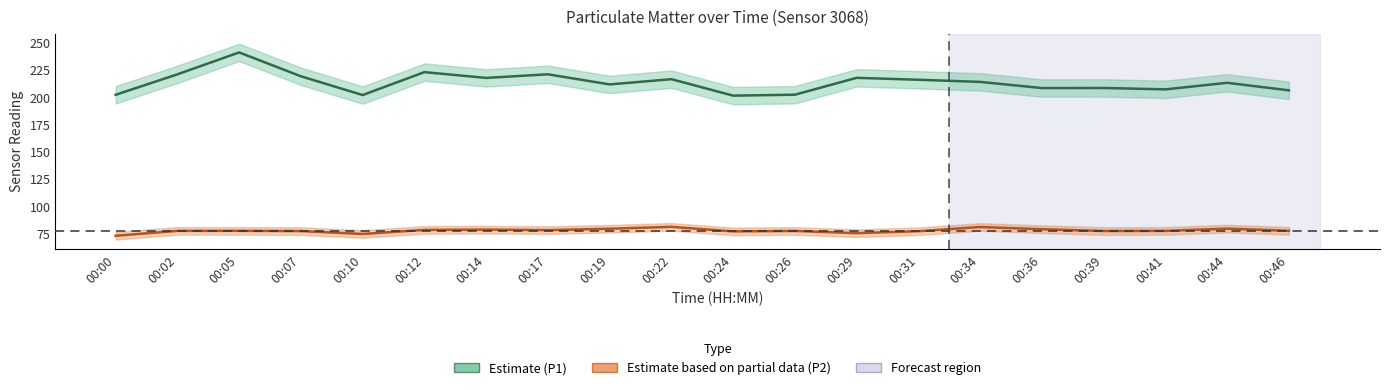

What is the greatest value displayed?

241.2